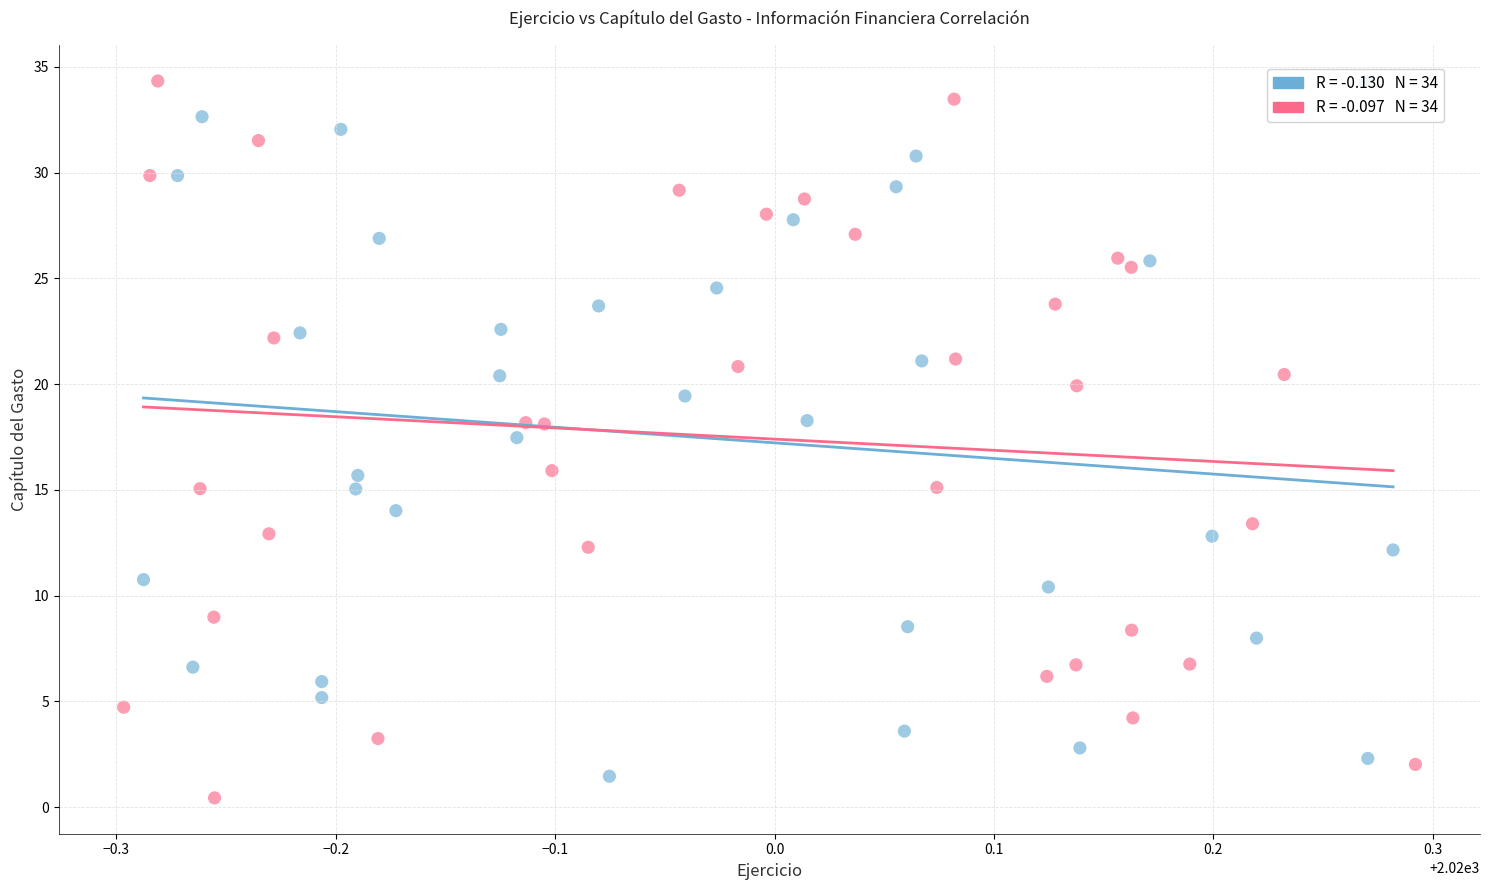

Which series has the widest spread of Y values?

Capítulo del gasto (series 2)